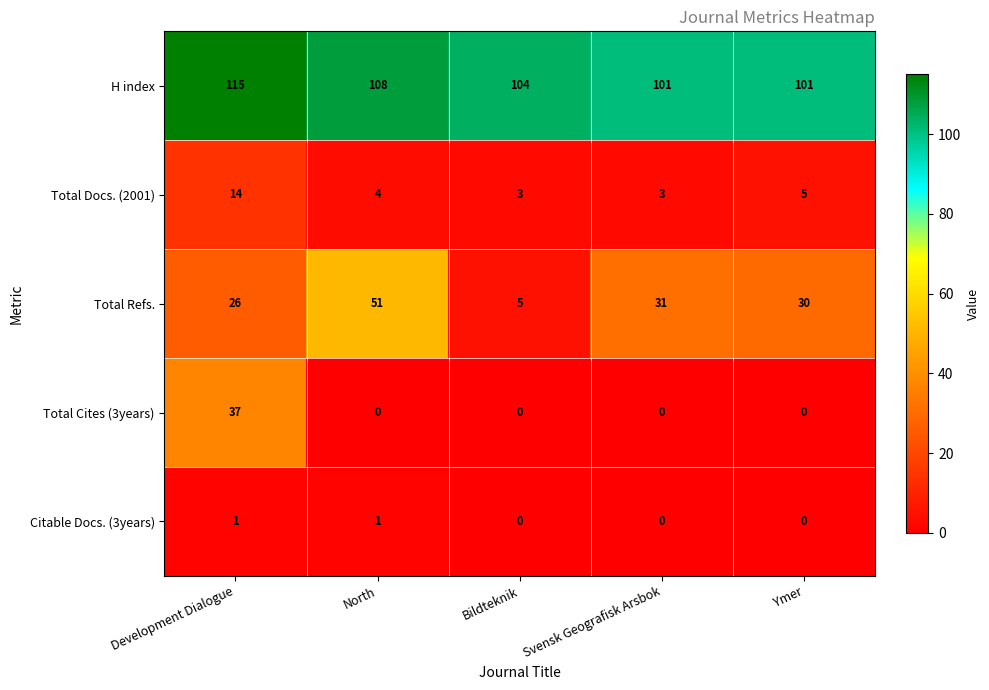

What is the total value across all series at Bildteknik?

112